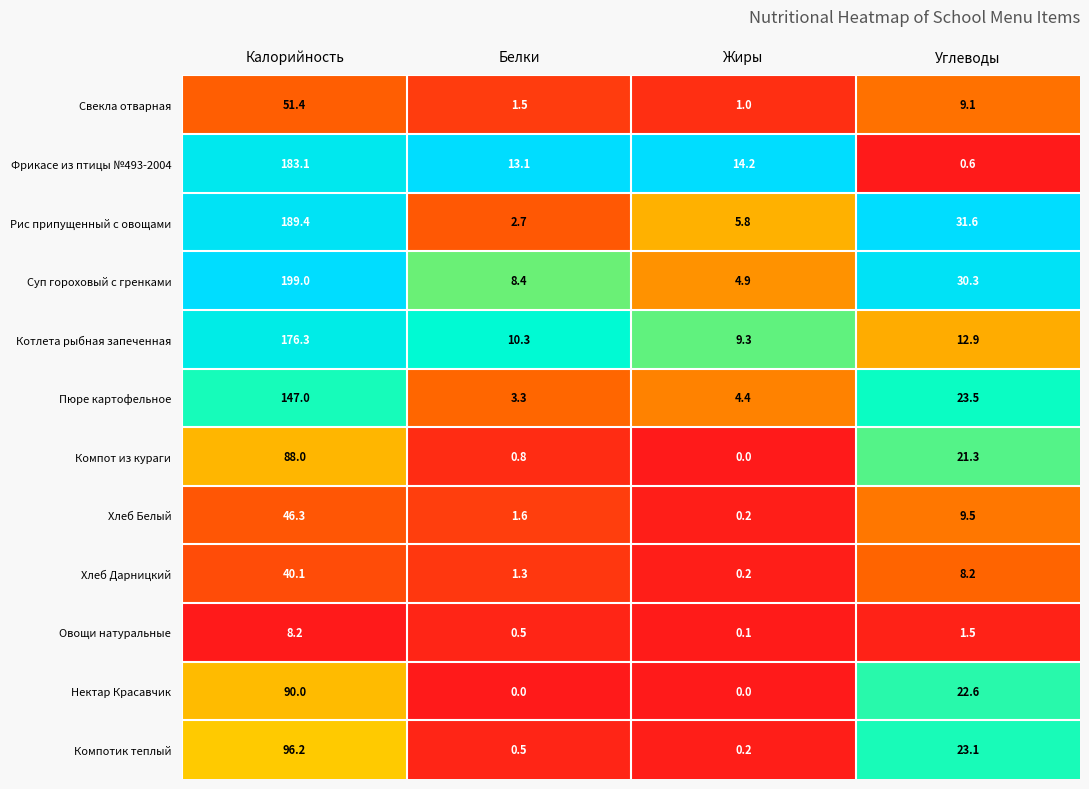

Rank the series at Калорийность from highest to lowest value.

Суп гороховый с гренками, Рис припущенный с овощами, Фрикасе из птицы №493-2004, Котлета рыбная запеченная, Пюре картофельное, Компотик теплый, Нектар Красавчик, Компот из кураги, Свекла отварная, Хлеб Белый, Хлеб Дарницкий, Овощи натуральные